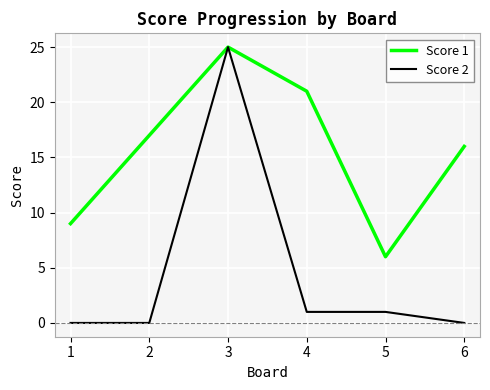

What is the greatest value displayed?

25